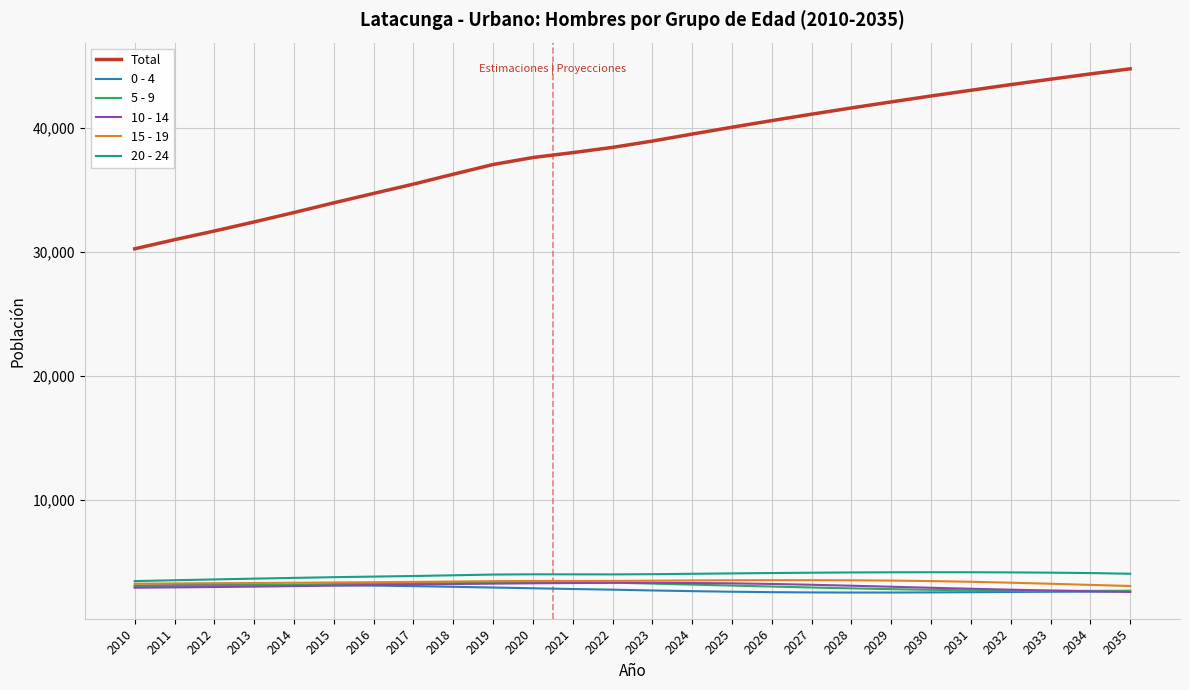

What is the spread (max minus min) of values at 2026?

38068